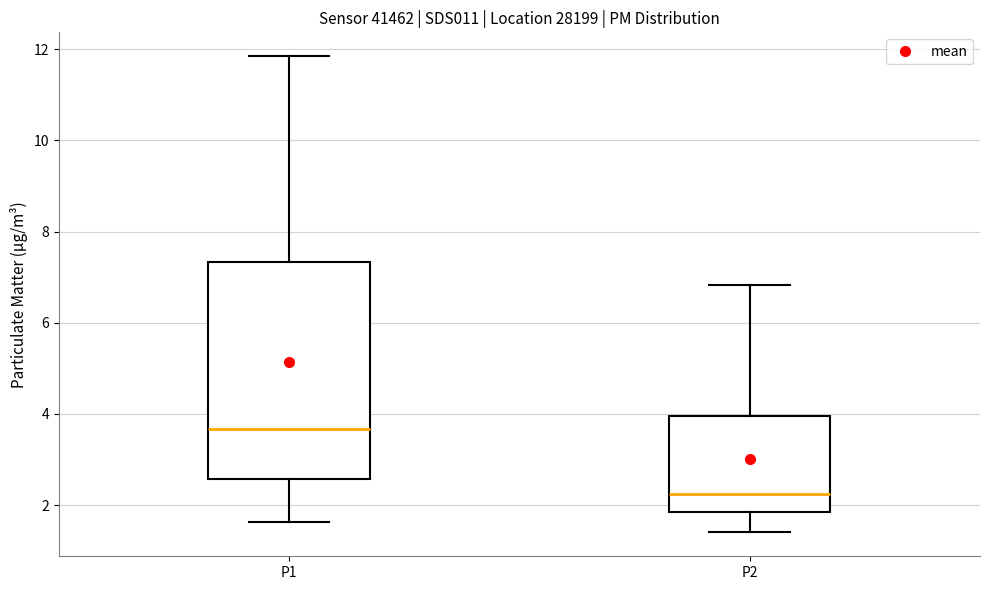

Reading left to right, read every box against the y-axis: the position of its median line, the range the box covers, and the ends of its whiskers. The values are not printed on the chart, so give them approximately, as read against the axis.

P1: median 3.6, box 2.6 to 7.4, whiskers 1.6 to 11.8
P2: median 2.2, box 1.8 to 4.0, whiskers 1.4 to 6.8